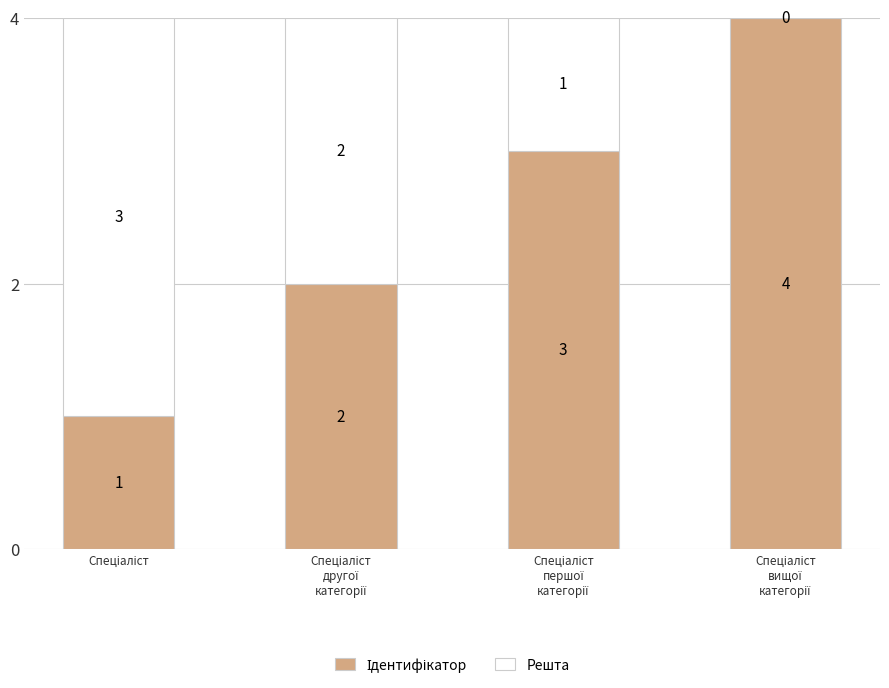

Does the chart contain stacked bars?

Yes